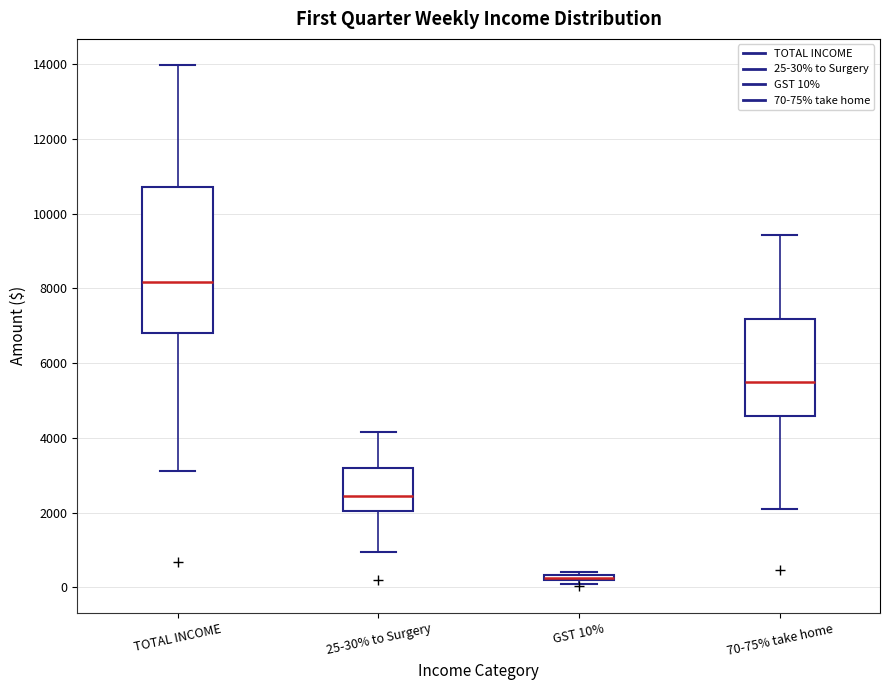

Where is the lower edge of the box for GST 10% on the y-axis? The values are not printed on the chart, so give them approximately, as read against the axis.

200